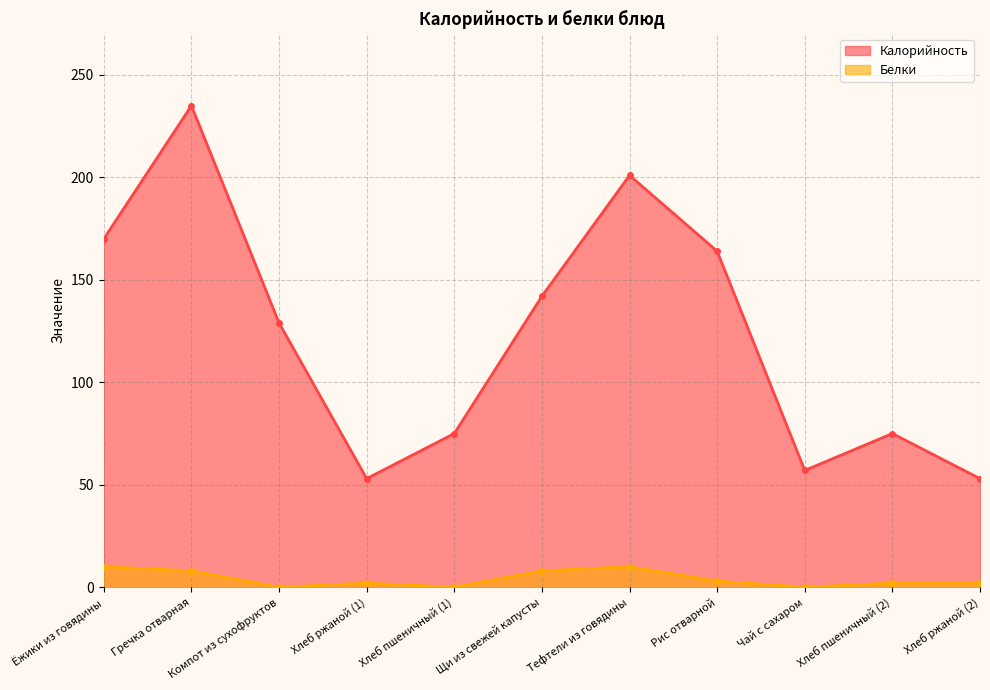

List the series in order of their overall mean, lowest first.

Белки, Калорийность